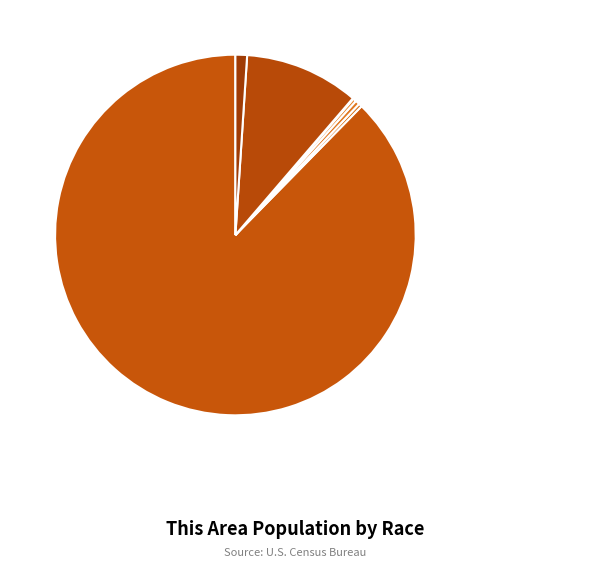

What is the ratio of the value at Asian alone to the value at Black or African American alone?

1.0